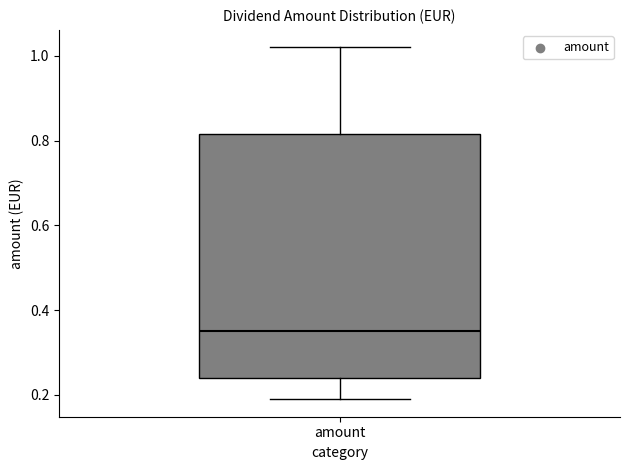

Where is the upper edge of the box for amount on the y-axis? The values are not printed on the chart, so give them approximately, as read against the axis.

0.82